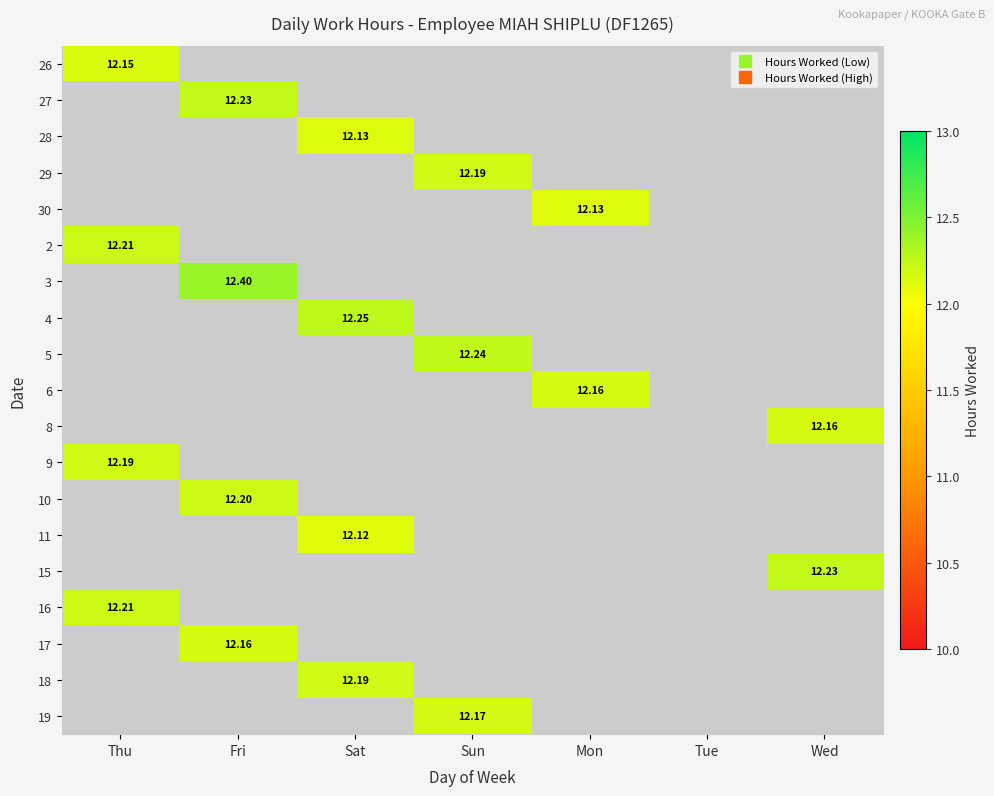

Which label corresponds to the largest value in the chart?

Fri